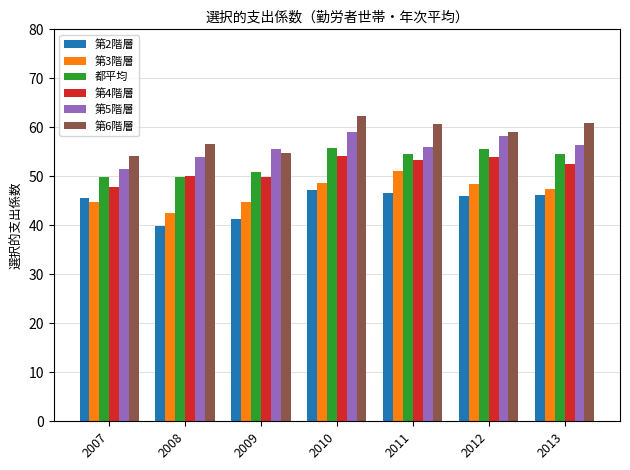

True or false: 都平均 has a value of 49.9 at 2008.

True